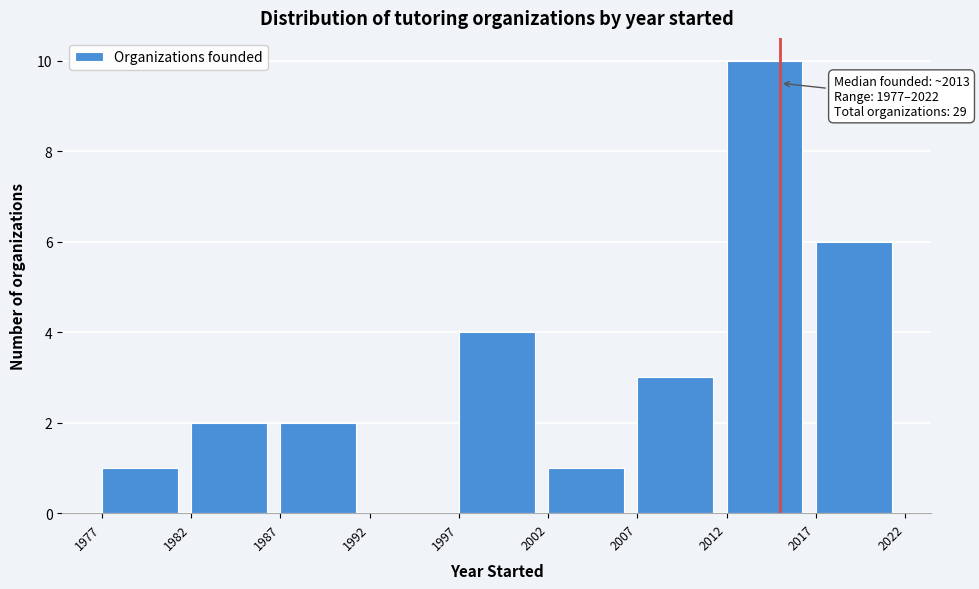

Which range on the x-axis has the tallest bar?

2012 to 2017